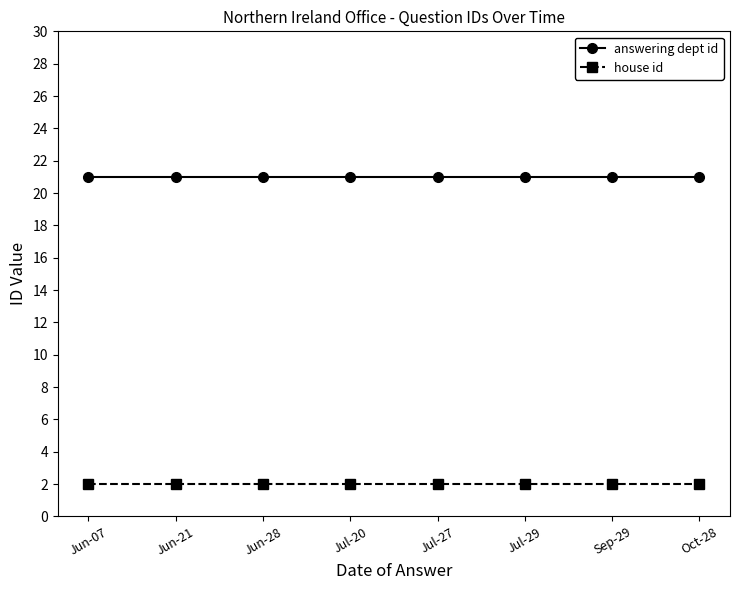

Reading right to left, extract all data points from this chart.

answering dept id: Oct-28=21	Sep-29=21	Jul-29=21	Jul-27=21	Jul-20=21	Jun-28=21	Jun-21=21	Jun-07=21
house id: Oct-28=2	Sep-29=2	Jul-29=2	Jul-27=2	Jul-20=2	Jun-28=2	Jun-21=2	Jun-07=2